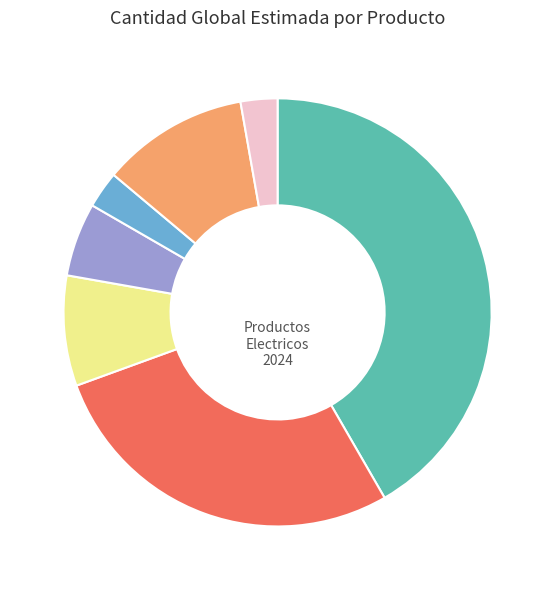

Count the number of slices in the pie.

7